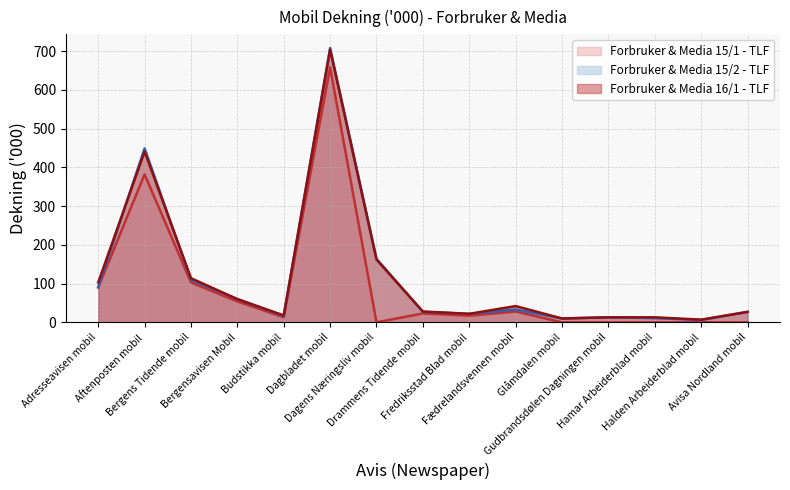

Which series changed the most between Gudbrandsdølen Dagningen mobil and Hamar Arbeiderblad mobil?

Forbruker & Media 15/2 - TLF